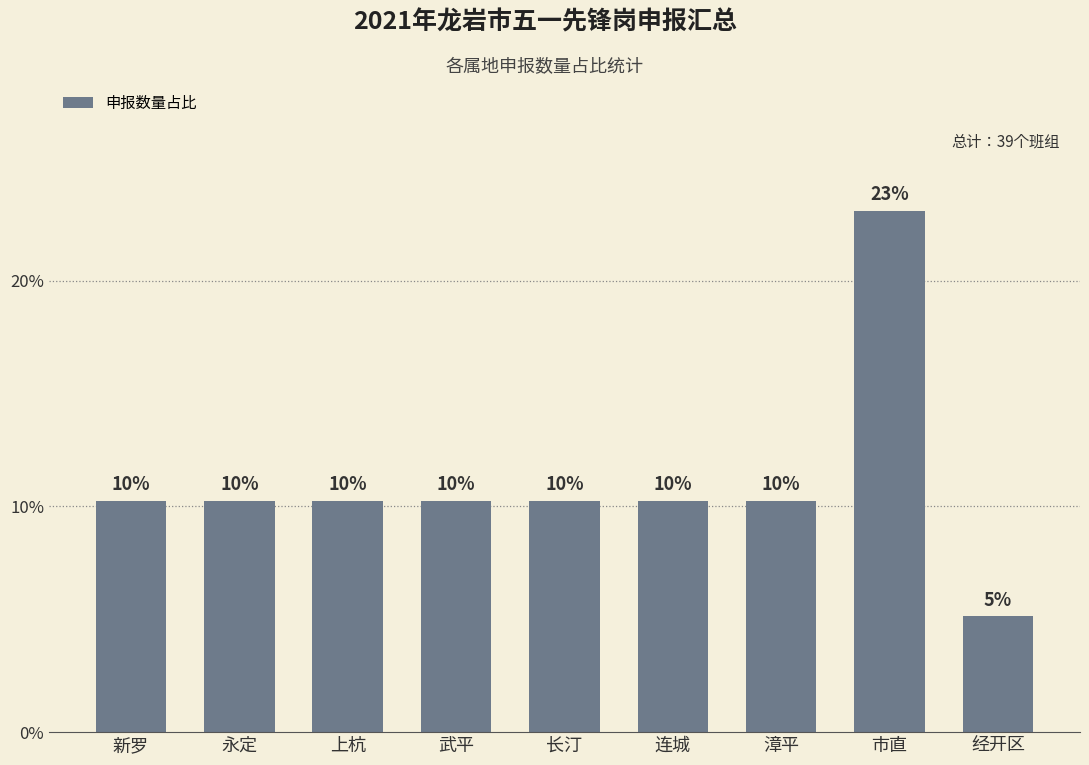

Does the chart contain any negative values?

No